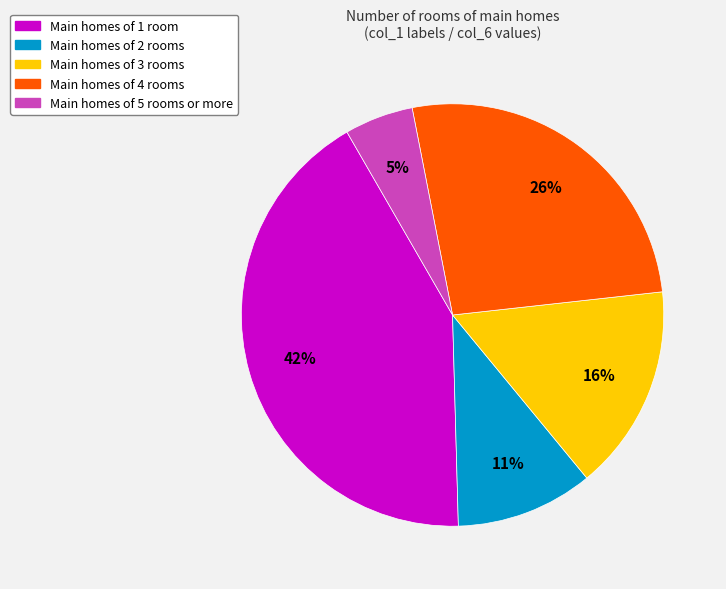

Is it true that Main homes of 2 rooms is 22% of the pie?

False